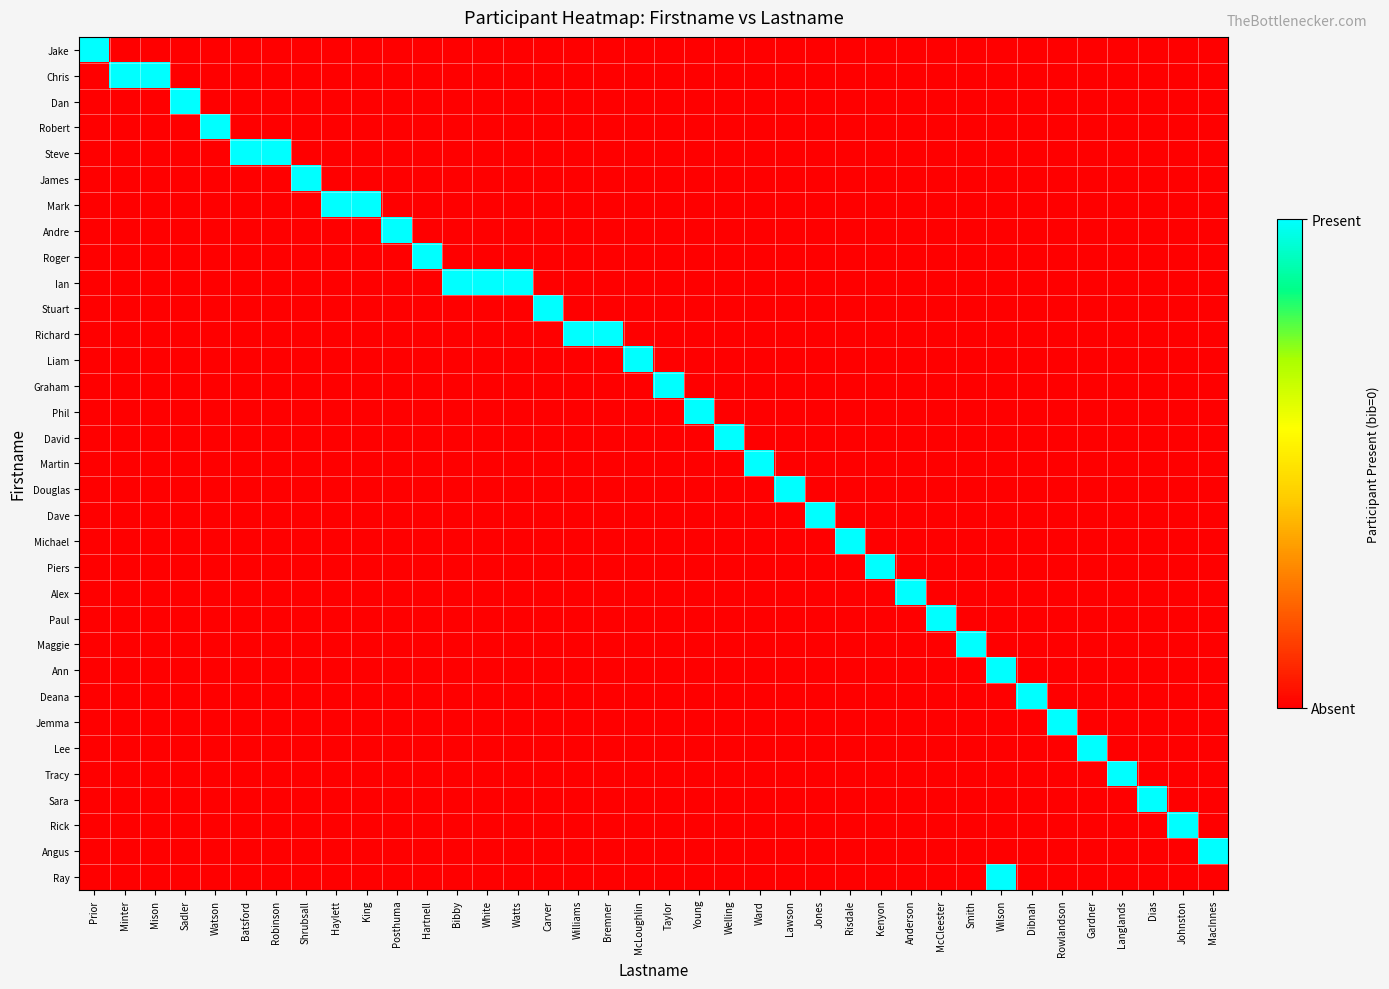

What is the total value across all series at Shrubsall?

1